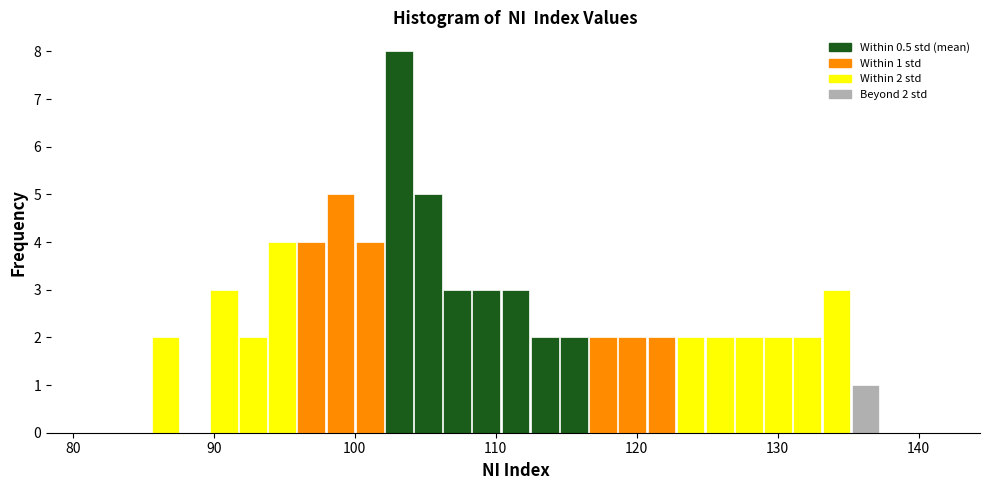

Around what value on the x-axis is the tallest bar? Give the approximate position of its centre, as read against the axis.

103